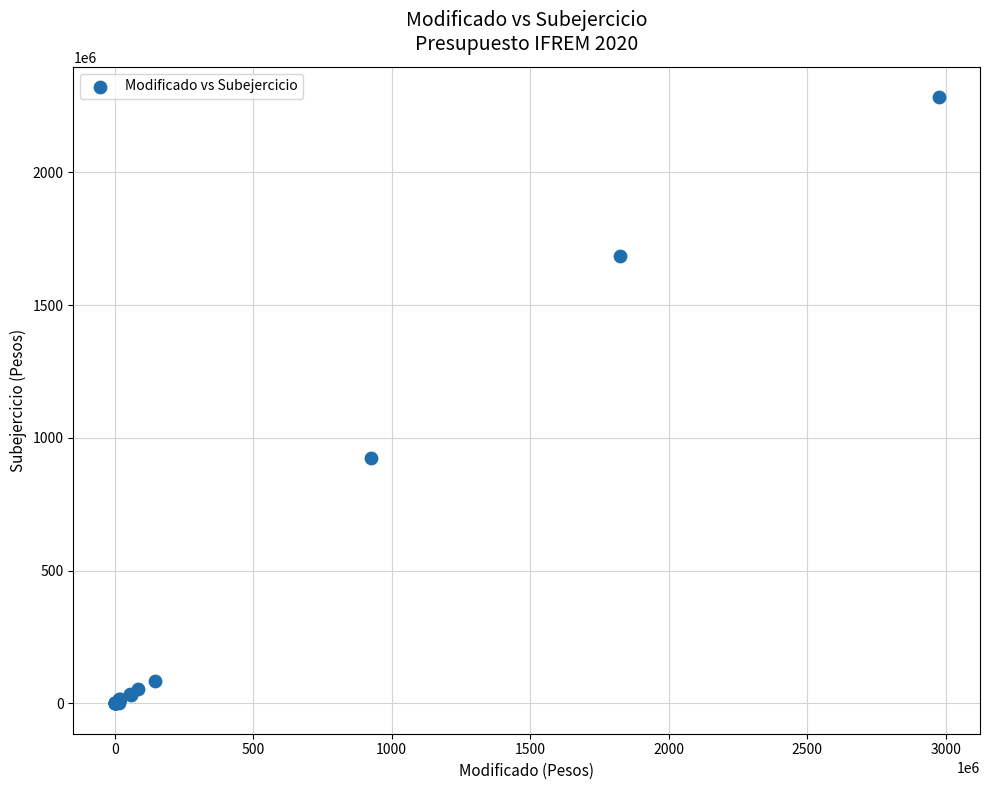

What Y value in the scatter plot is closest to 1141394773?

923917067.0